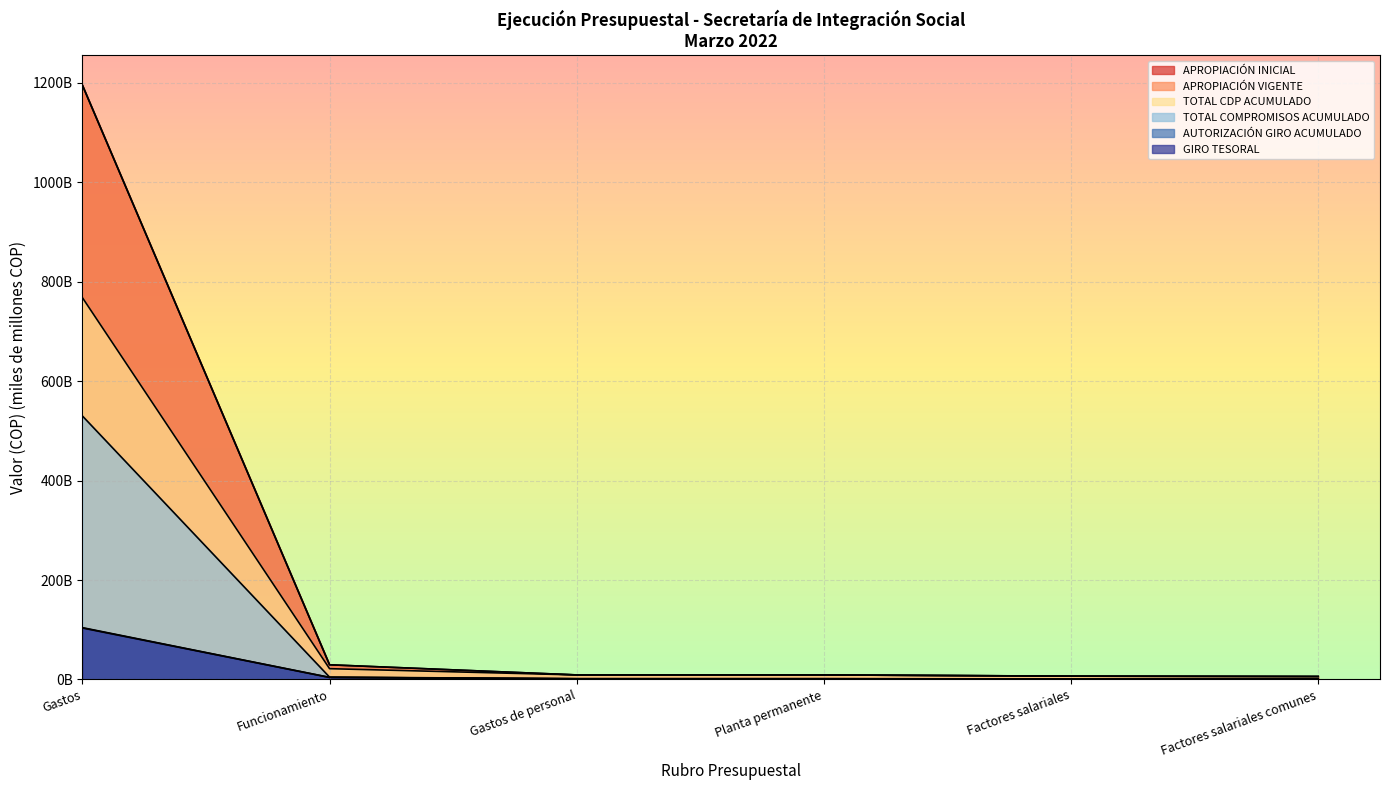

At which label does TOTAL CDP ACUMULADO reach its minimum?

Factores salariales comunes